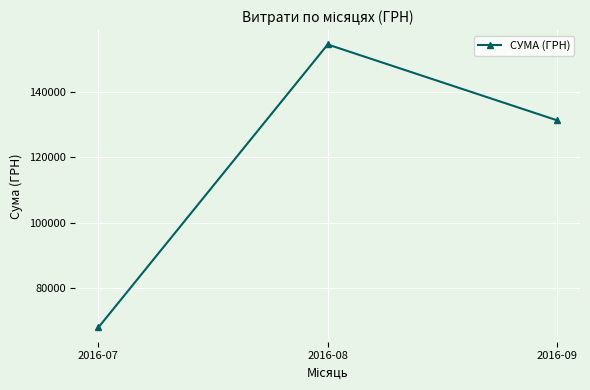

Does the chart display data point markers on the line(s)?

Yes